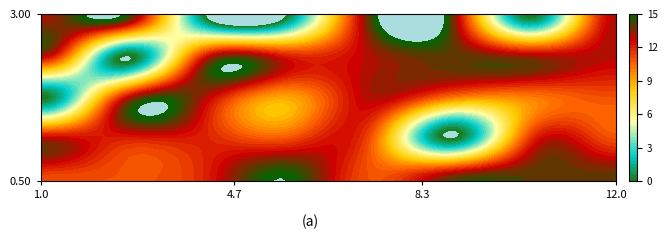

Reading right to left, extract all data points from this chart.

13	0	14	14	0	0	15	13	13	13	14	13	12	12	0	13	11	10	10	13	9	13	12	0	11	12	0	11	11	12	12	13	14	14	14	11	15	12	11	11